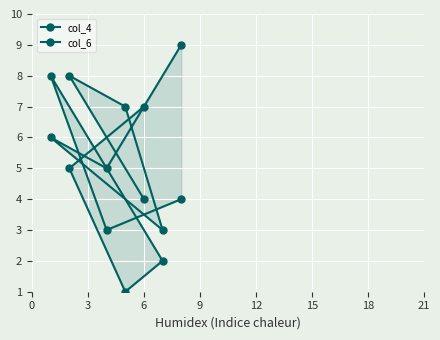

How many lines are shown in the chart?

2